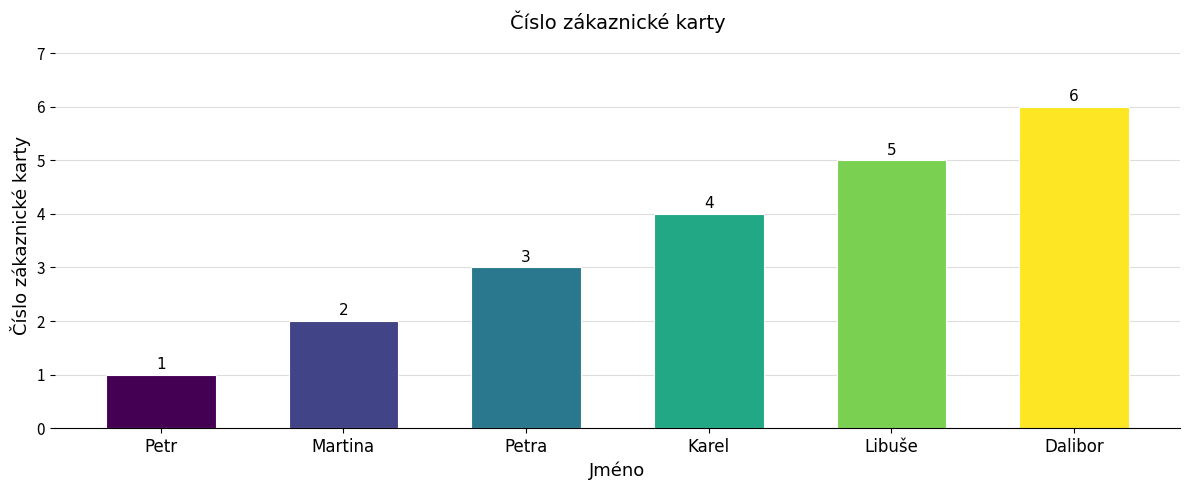

Approximately how many times larger is the value at Karel compared to Petra?

1.3